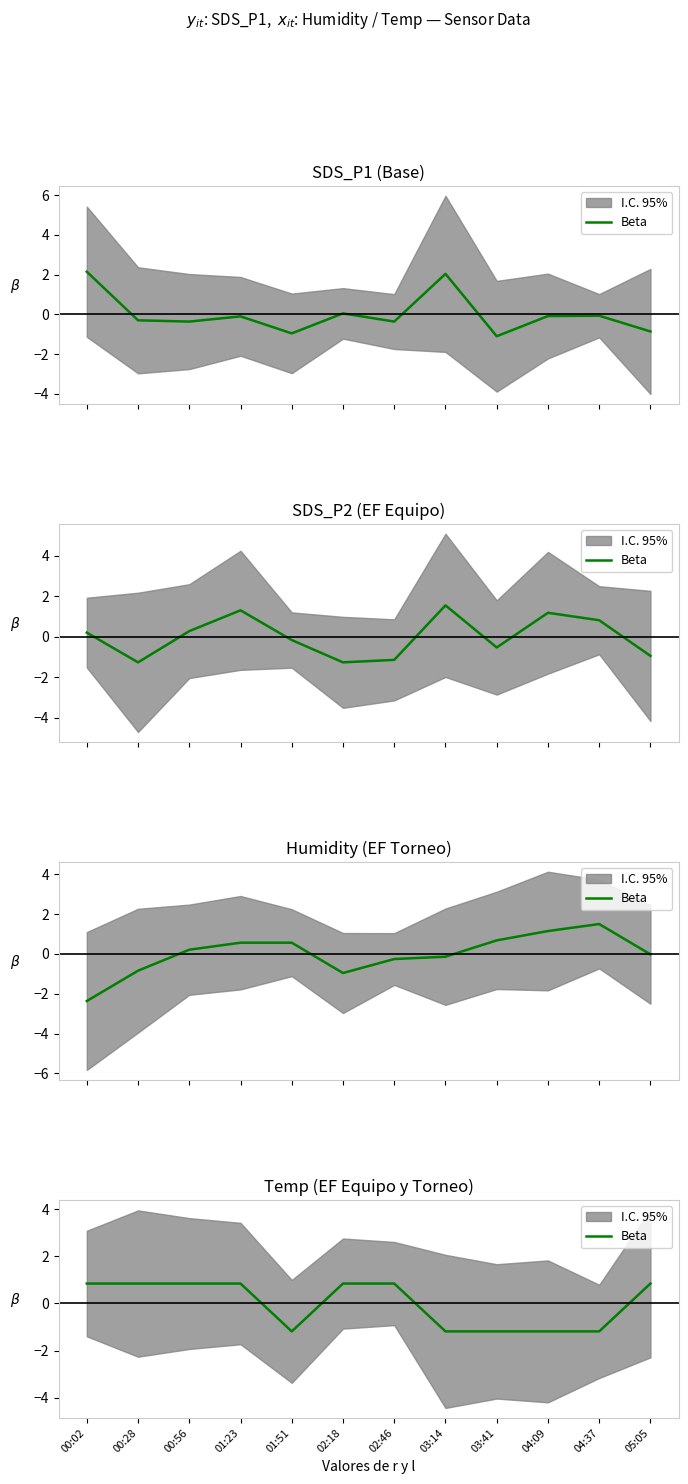

The value at 02:46 is 0.8. True or false?

True